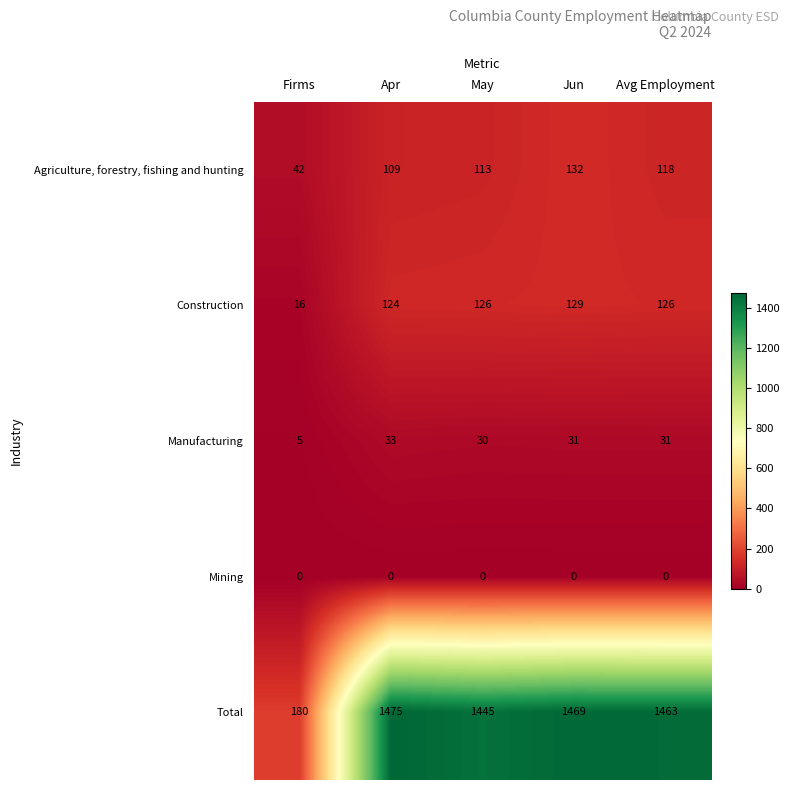

What is the difference between the maximum and minimum values in the Total series?

1295